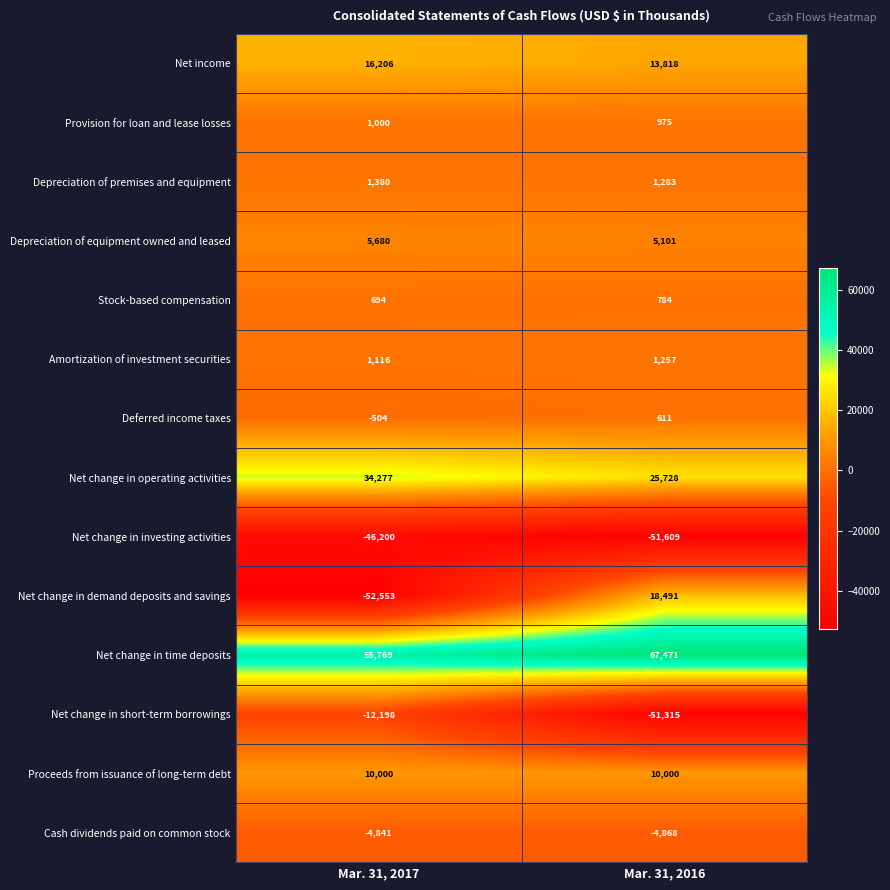

What is the sum of the Depreciation of premises and equipment values at Mar. 31, 2017 and Mar. 31, 2016?

2663